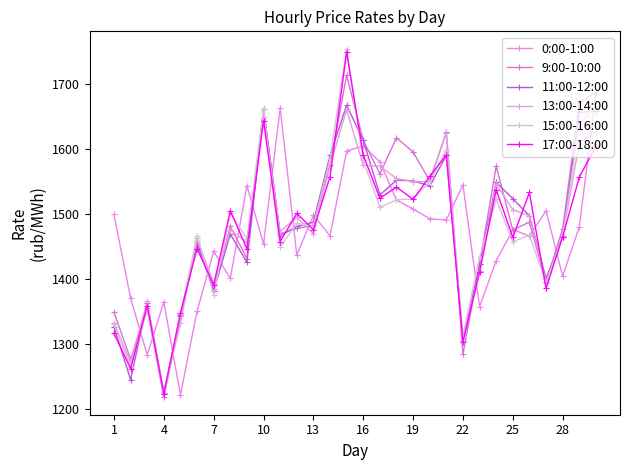

Which series ends up on top after the final intersection of 13:00-14:00 and 17:00-18:00?

13:00-14:00